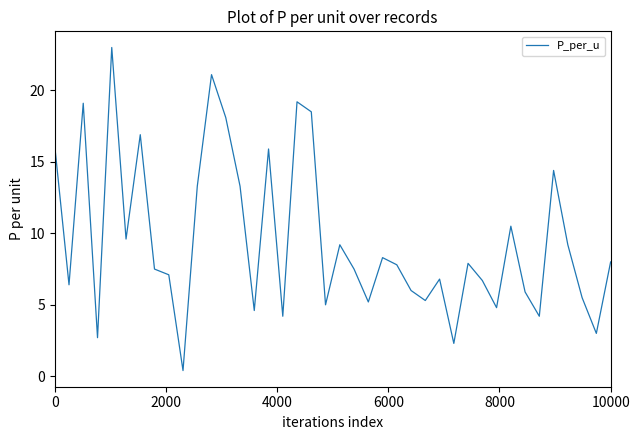

How many categories are shown in the chart?

40